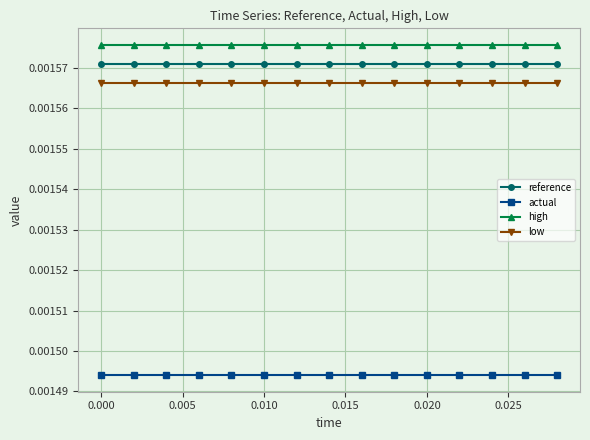

At how many categories does at least one series exceed 0?

15